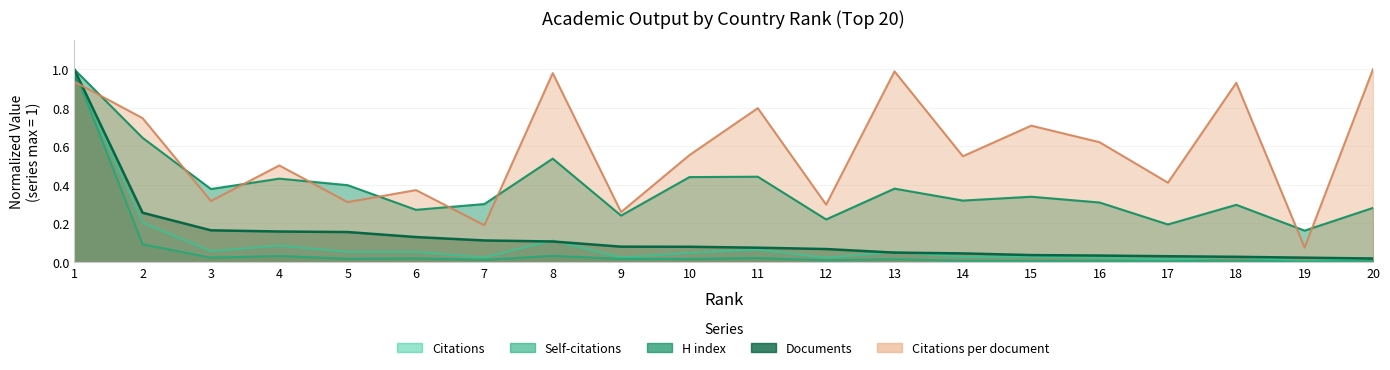

The value of Citations per document at 18 is 0.9. True or false?

True